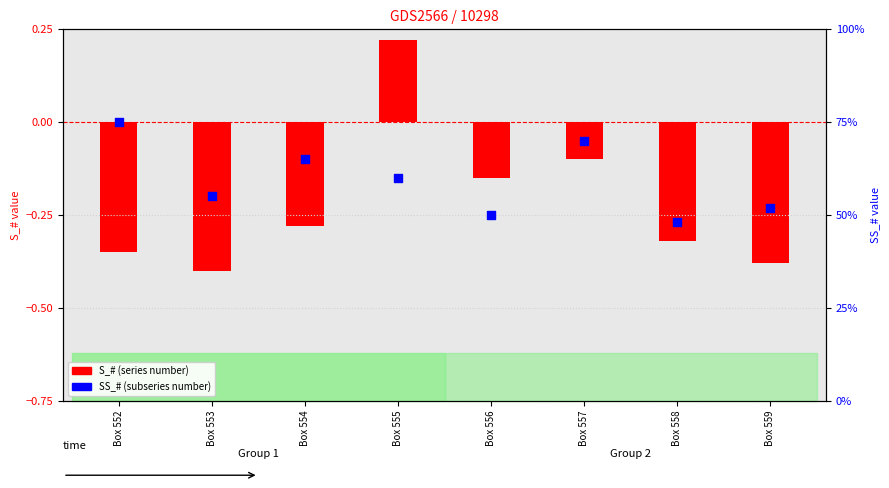

What is the change in value from Box 552 to Box 556?

-25